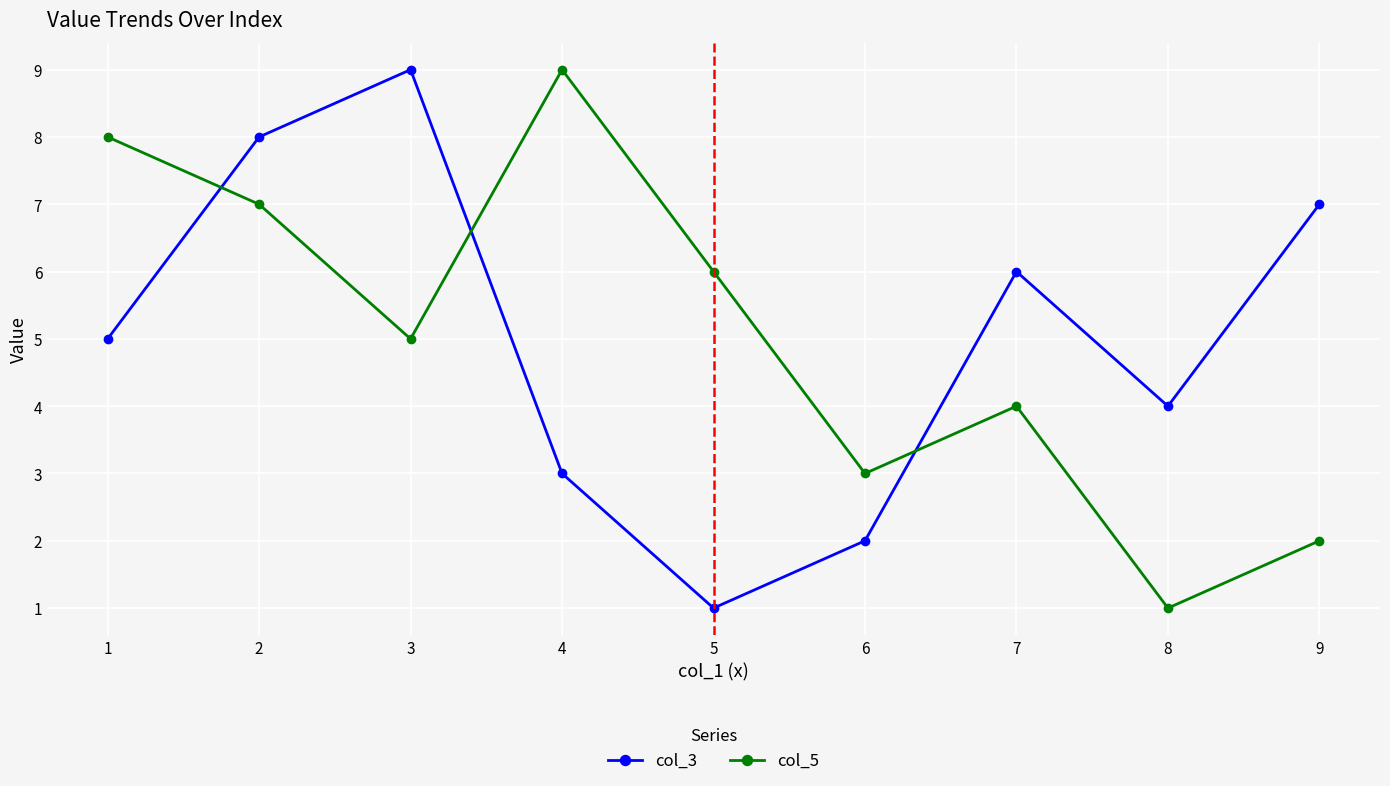

What is the greatest value displayed?

9